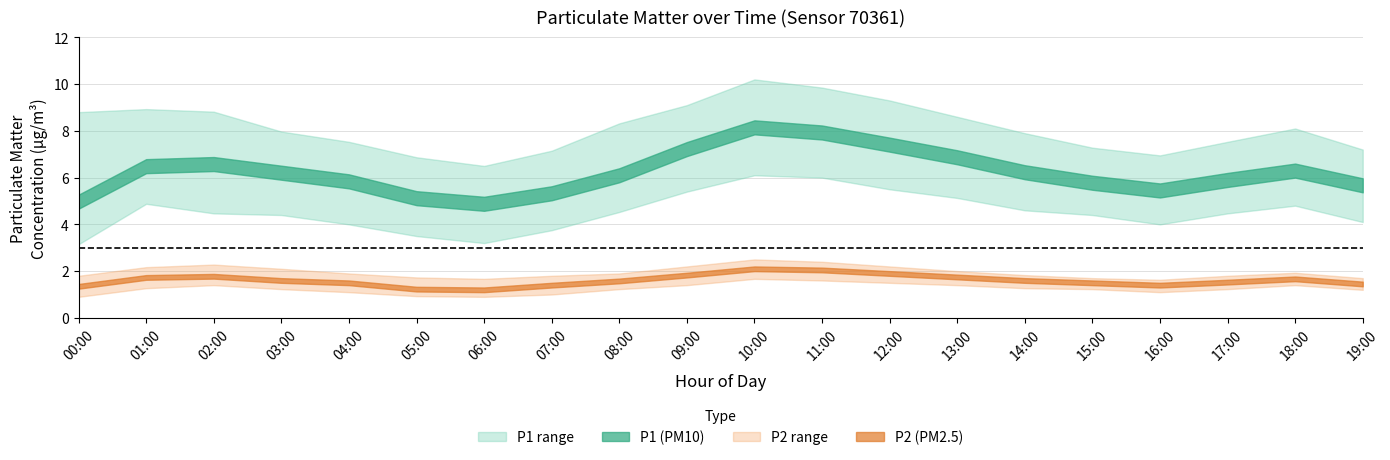

Reading left to right, list all the values displayed in this chart.

P1_mean: 5.0	6.5	6.6	6.2	5.8	5.1	4.9	5.3	6.1	7.2	8.2	7.9	7.4	6.9	6.2	5.8	5.5	5.9	6.3	5.7
P1_upper: 8.8	8.9	8.8	8.0	7.5	6.9	6.5	7.2	8.3	9.1	10.2	9.8	9.3	8.6	7.9	7.3	7.0	7.5	8.1	7.2
P1_lower: 3.1	4.9	4.5	4.4	4.0	3.5	3.2	3.8	4.5	5.4	6.1	6.0	5.5	5.1	4.6	4.4	4.0	4.5	4.8	4.1
P2_mean: 1.4	1.7	1.8	1.6	1.5	1.2	1.2	1.4	1.6	1.8	2.1	2.0	1.9	1.8	1.6	1.5	1.4	1.5	1.7	1.4
P2_upper: 1.8	2.2	2.3	2.1	1.9	1.7	1.7	1.8	1.9	2.2	2.5	2.4	2.2	2.0	1.8	1.7	1.6	1.8	1.9	1.7
P2_lower: 0.9	1.3	1.4	1.2	1.1	0.9	0.9	1.0	1.2	1.4	1.7	1.6	1.5	1.4	1.3	1.2	1.1	1.2	1.4	1.2